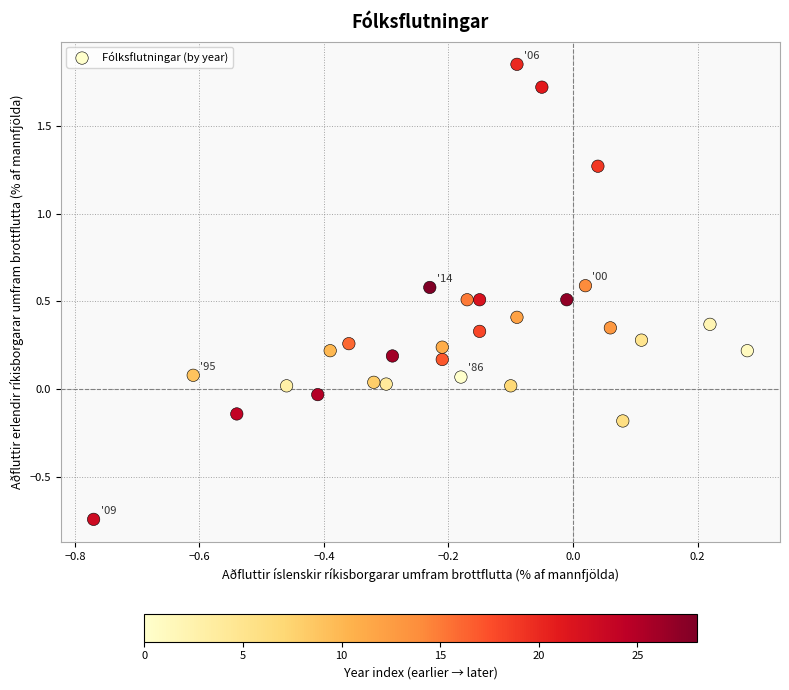

What is the range of Y values (max minus min)?

2.6